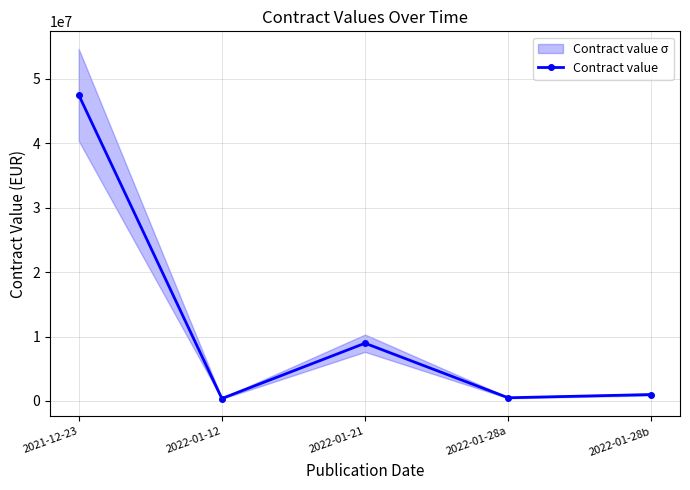

What is the sum of all values?

58343000